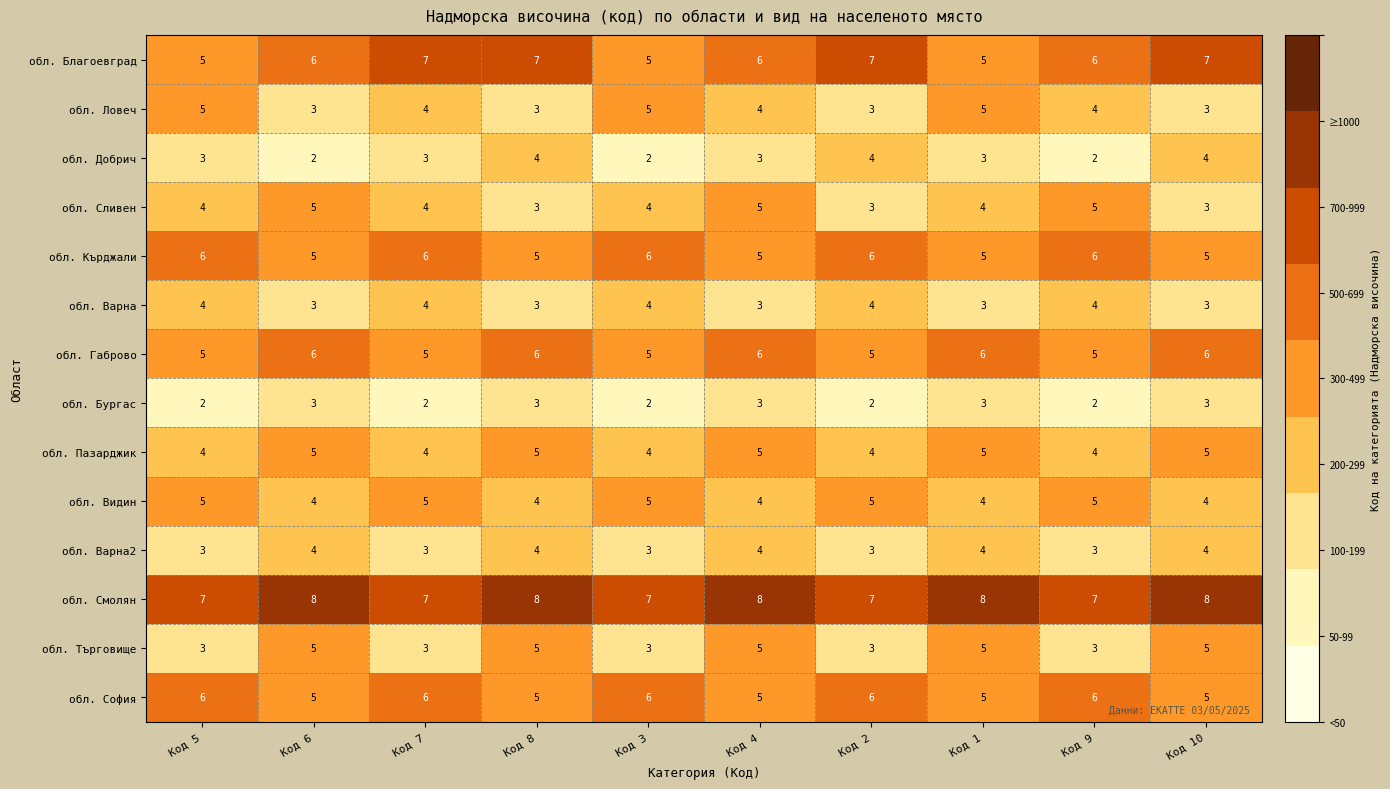

What is the maximum value for обл. Добрич?

4